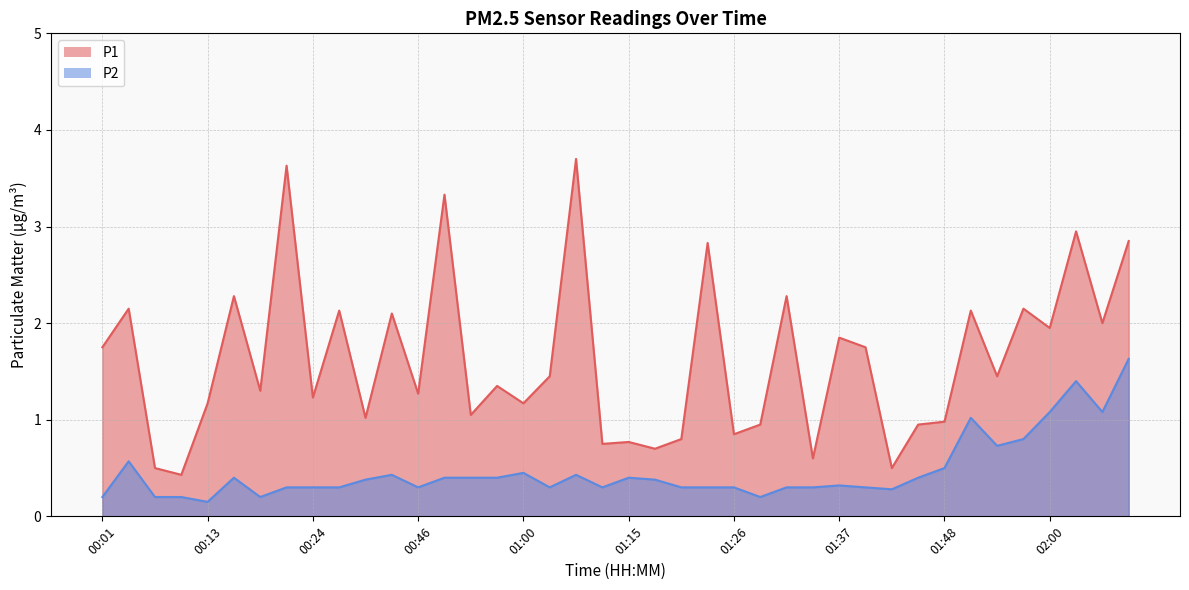

Reading left to right, extract all data points from this chart.

P1: 00:01=1.8	00:04=2.1	00:07=0.5	00:10=0.4	00:13=1.2	00:16=2.3	00:19=1.3	00:21=3.6	00:24=1.2	00:27=2.1	00:34=1.0	00:37=2.1	00:46=1.3	00:52=3.3	00:55=1.1	00:58=1.4	01:00=1.2	01:03=1.4	01:06=3.7	01:09=0.8	01:15=0.8	01:17=0.7	01:20=0.8	01:23=2.8	01:26=0.8	01:29=0.9	01:31=2.3	01:34=0.6	01:37=1.9	01:40=1.8	01:43=0.5	01:45=0.9	01:48=1.0	01:51=2.1	01:54=1.4	01:57=2.1	02:00=1.9	02:02=3.0	02:05=2.0	02:08=2.9
P2: 00:01=0.2	00:04=0.6	00:07=0.2	00:10=0.2	00:13=0.1	00:16=0.4	00:19=0.2	00:21=0.3	00:24=0.3	00:27=0.3	00:34=0.4	00:37=0.4	00:46=0.3	00:52=0.4	00:55=0.4	00:58=0.4	01:00=0.5	01:03=0.3	01:06=0.4	01:09=0.3	01:15=0.4	01:17=0.4	01:20=0.3	01:23=0.3	01:26=0.3	01:29=0.2	01:31=0.3	01:34=0.3	01:37=0.3	01:40=0.3	01:43=0.3	01:45=0.4	01:48=0.5	01:51=1.0	01:54=0.7	01:57=0.8	02:00=1.1	02:02=1.4	02:05=1.1	02:08=1.6